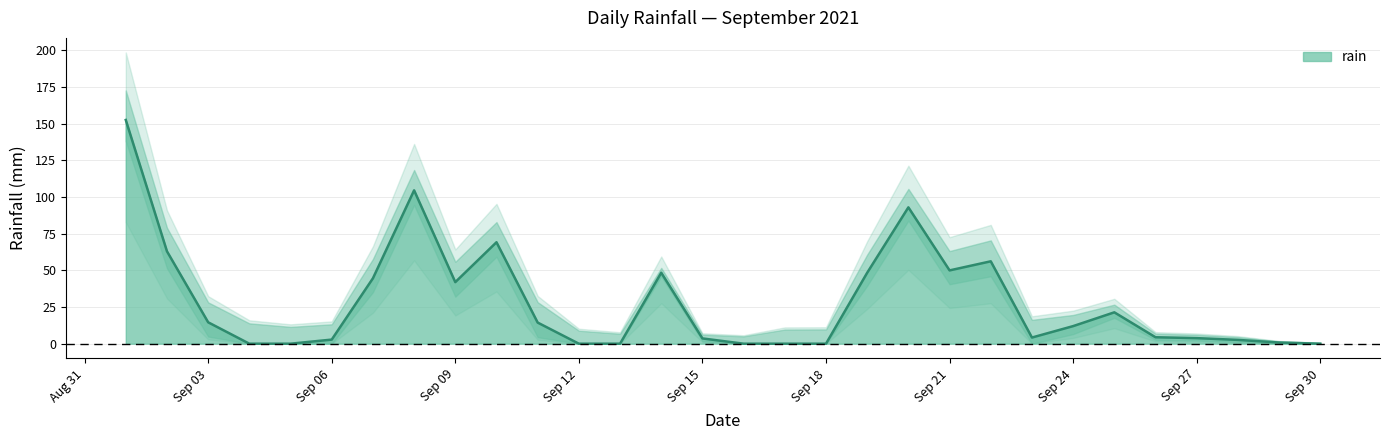

The rain series shows 12.0 at Sep 24. True or false?

True